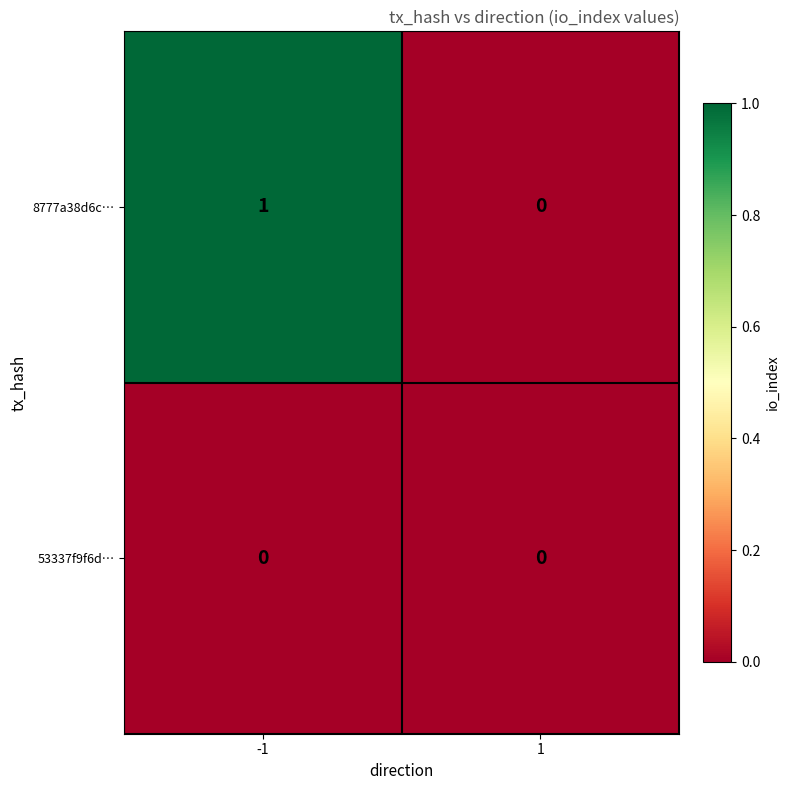

The 8777a38d6c… series shows 1 at -1. True or false?

True